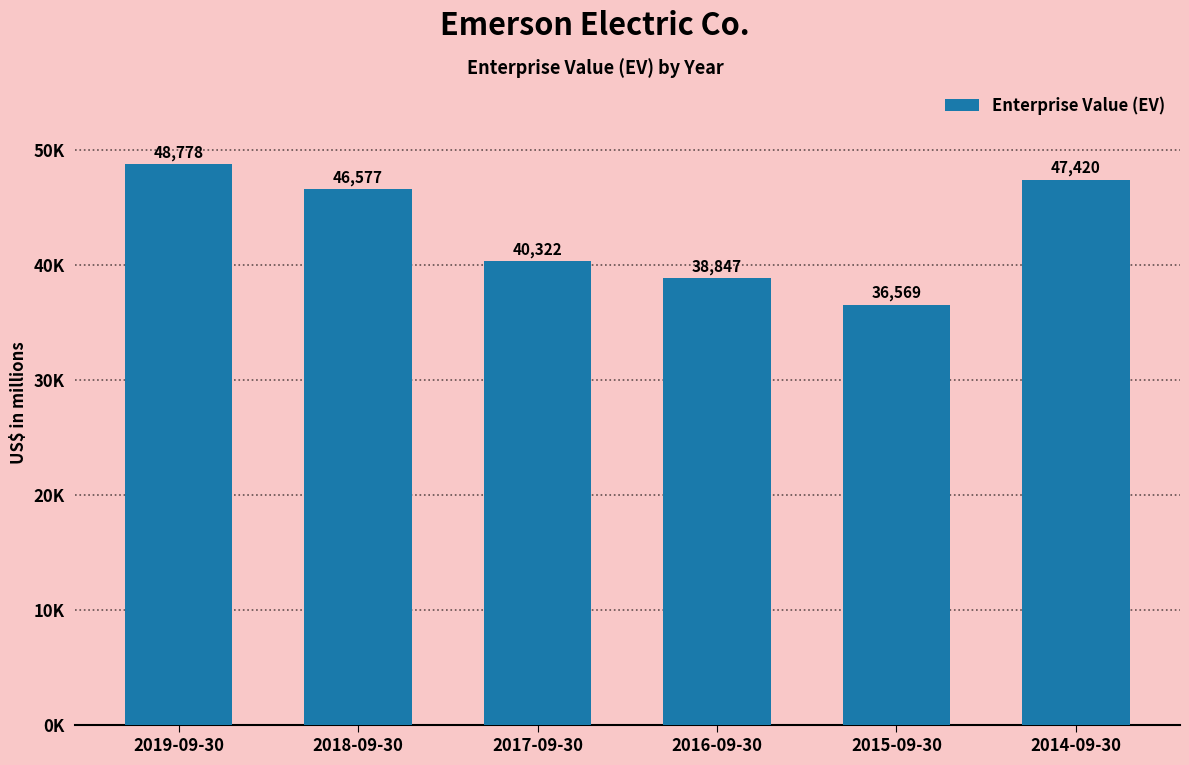

What is the approximate value at 2017-09-30, to the nearest 10?

40320